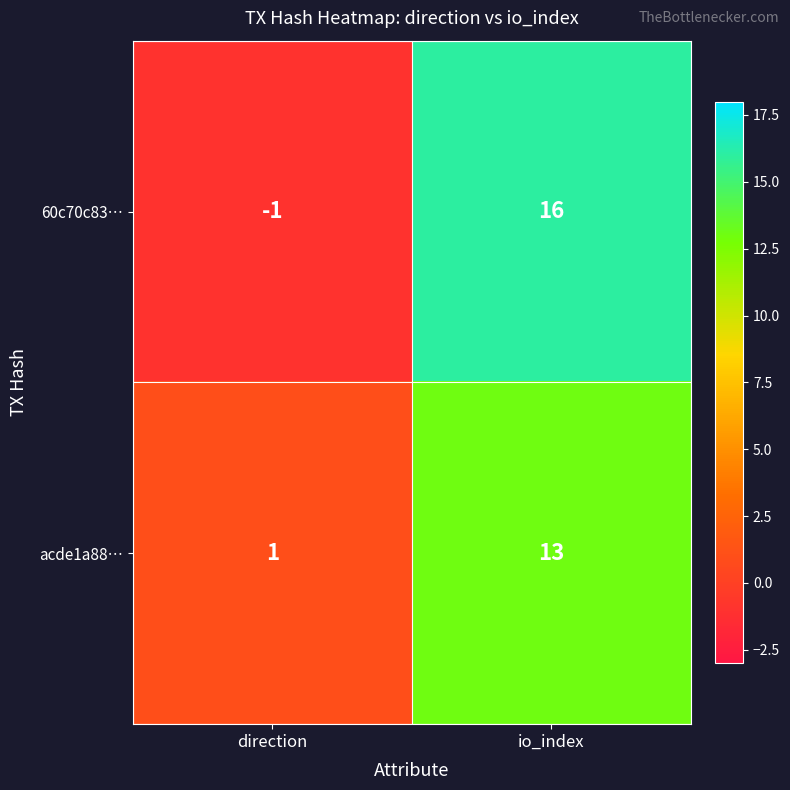

What is the sum of all acde1a88… values?

14